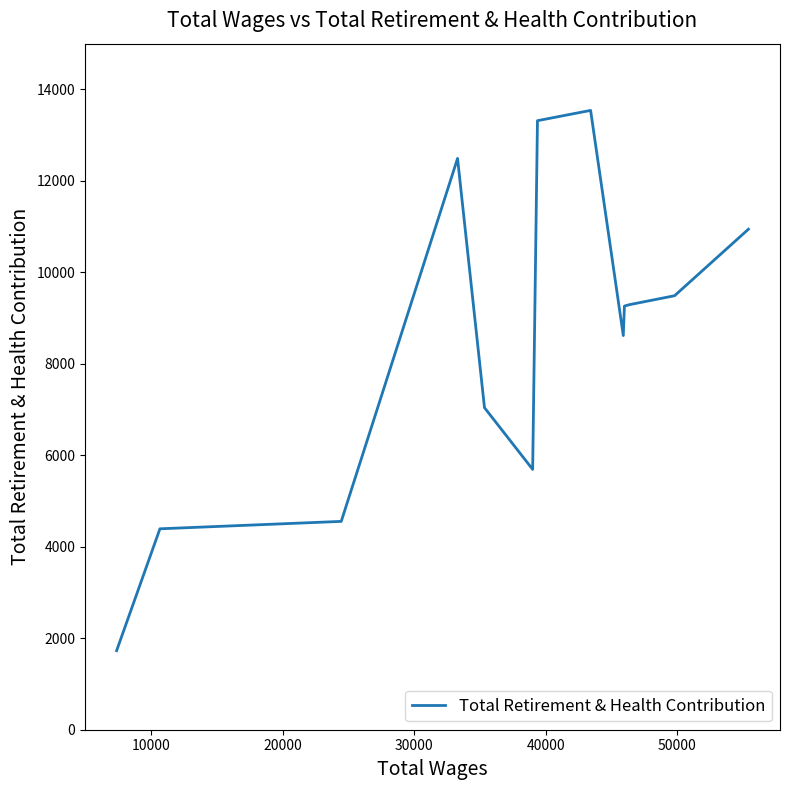

What is the greatest value displayed?

13541